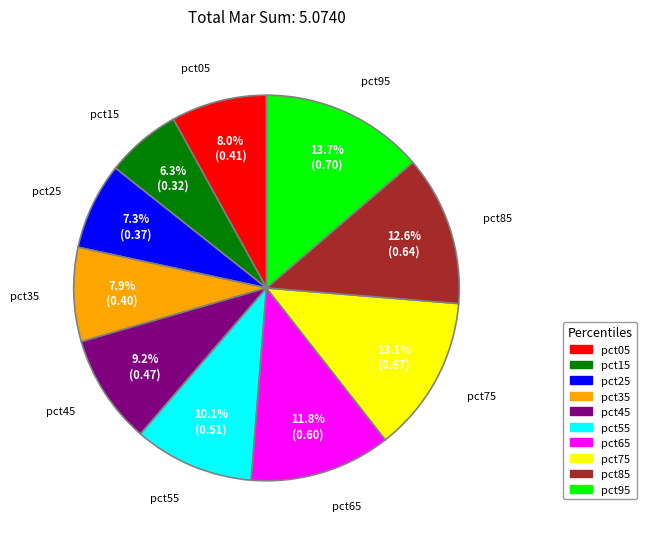

Is pct65 the majority of the pie?

No